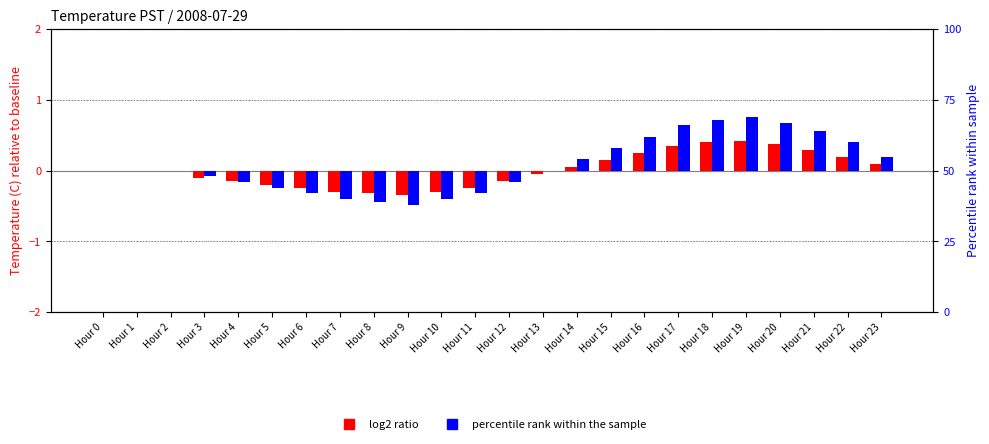

What is the lowest value of the percentile rank within the sample series?

-0.5